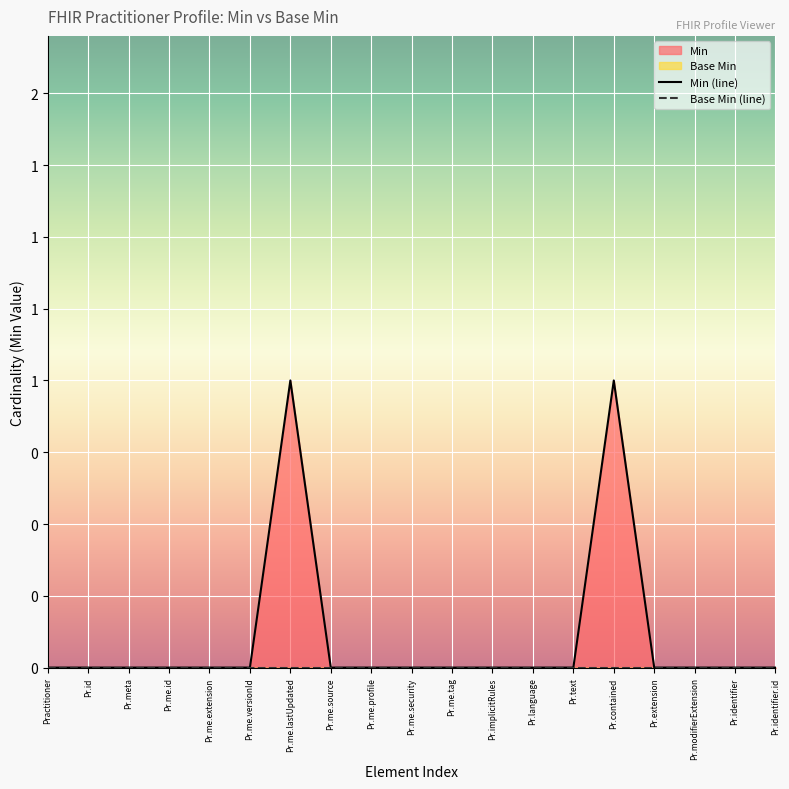

How many lines are shown in the chart?

2